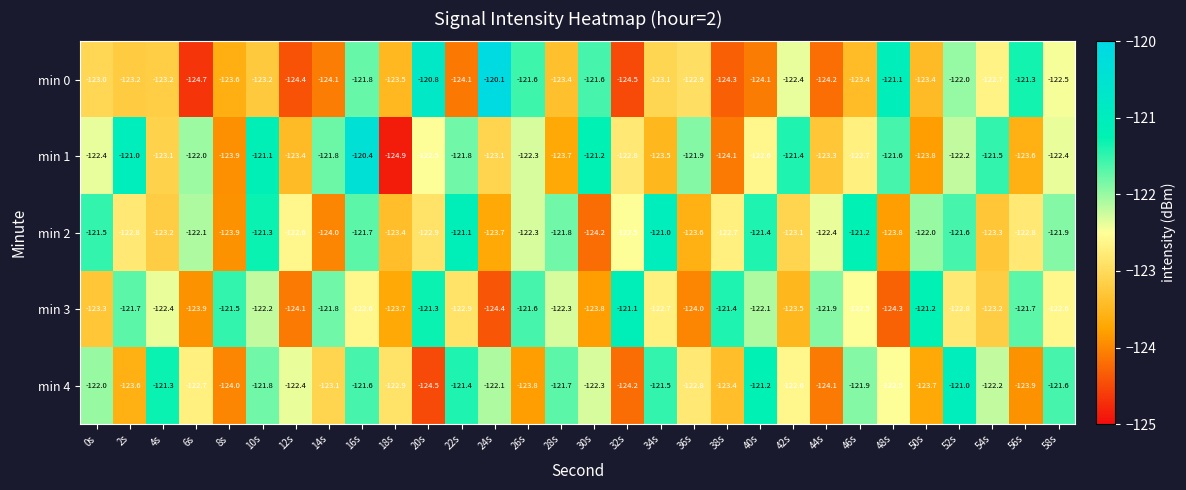

What is the average value of the min 4 series?

-122.6